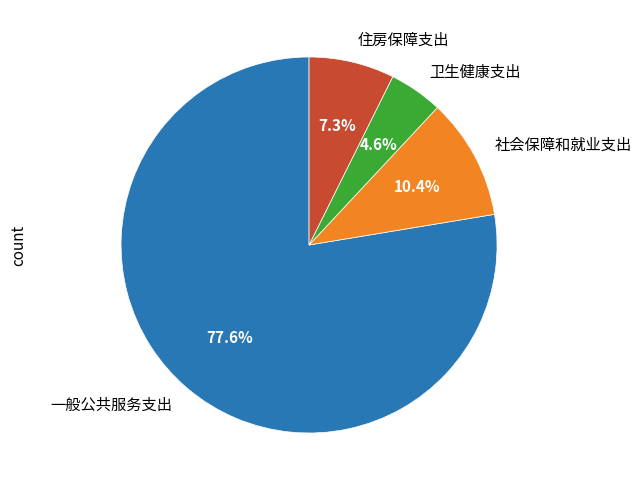

To the nearest percent, what is the difference between the largest and smallest slice percentages?

73%